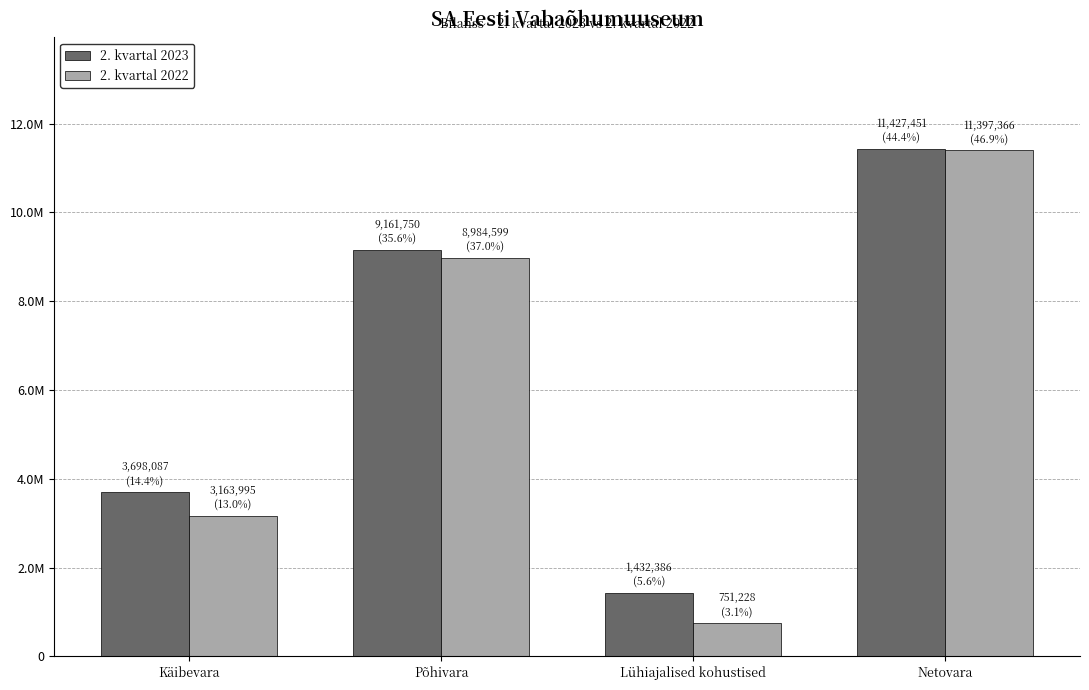

Is the value of 2. kvartal 2022 at Käibevara greater than the value of 2. kvartal 2023 at Põhivara?

No